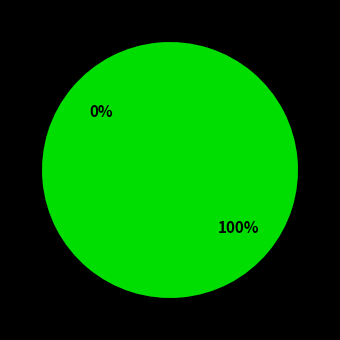

How much of the chart is everything except Regular?

100.0%